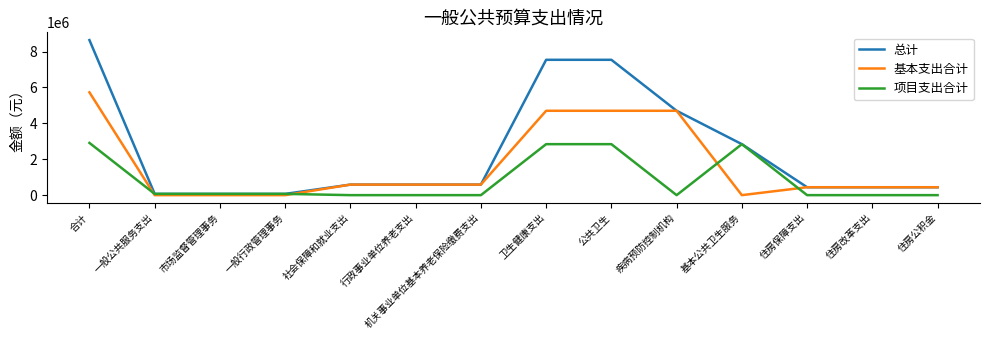

Is it true that 项目支出合计 equals 0.0 at 社会保障和就业支出?

True